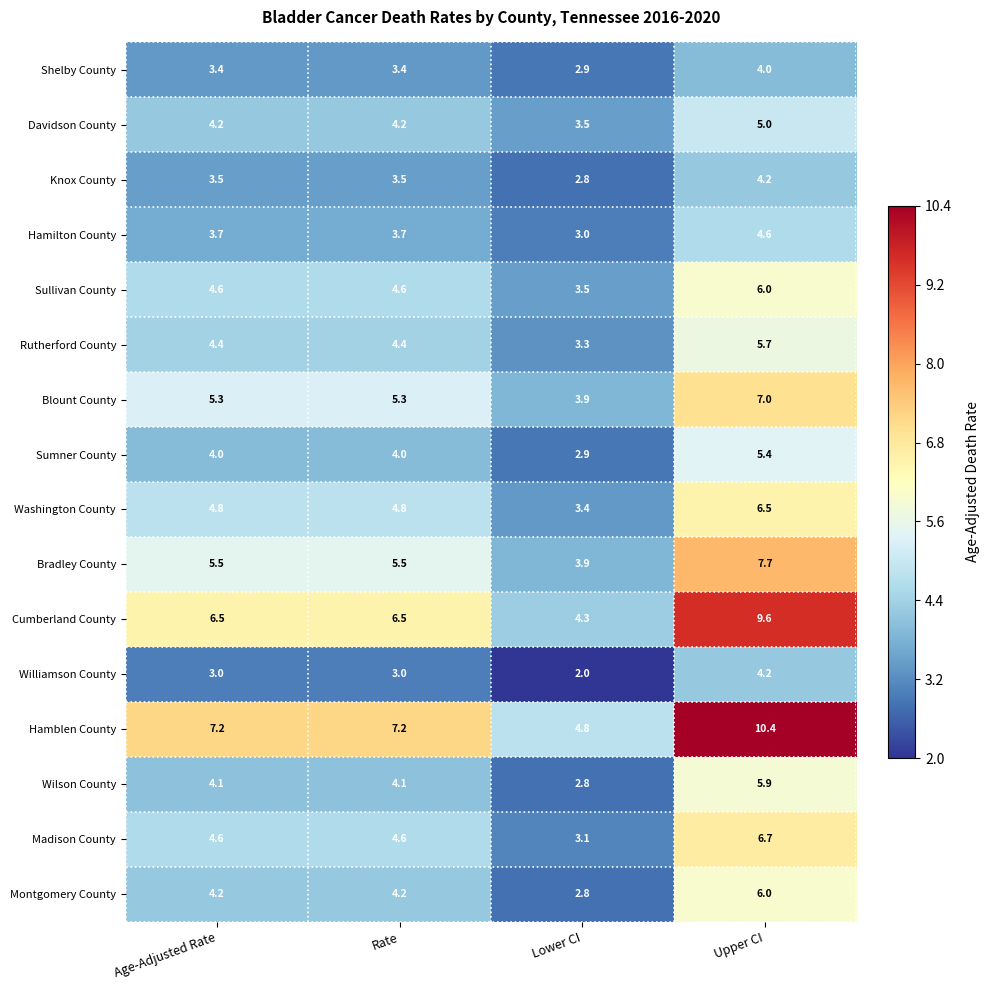

What is the greatest value displayed?

10.4